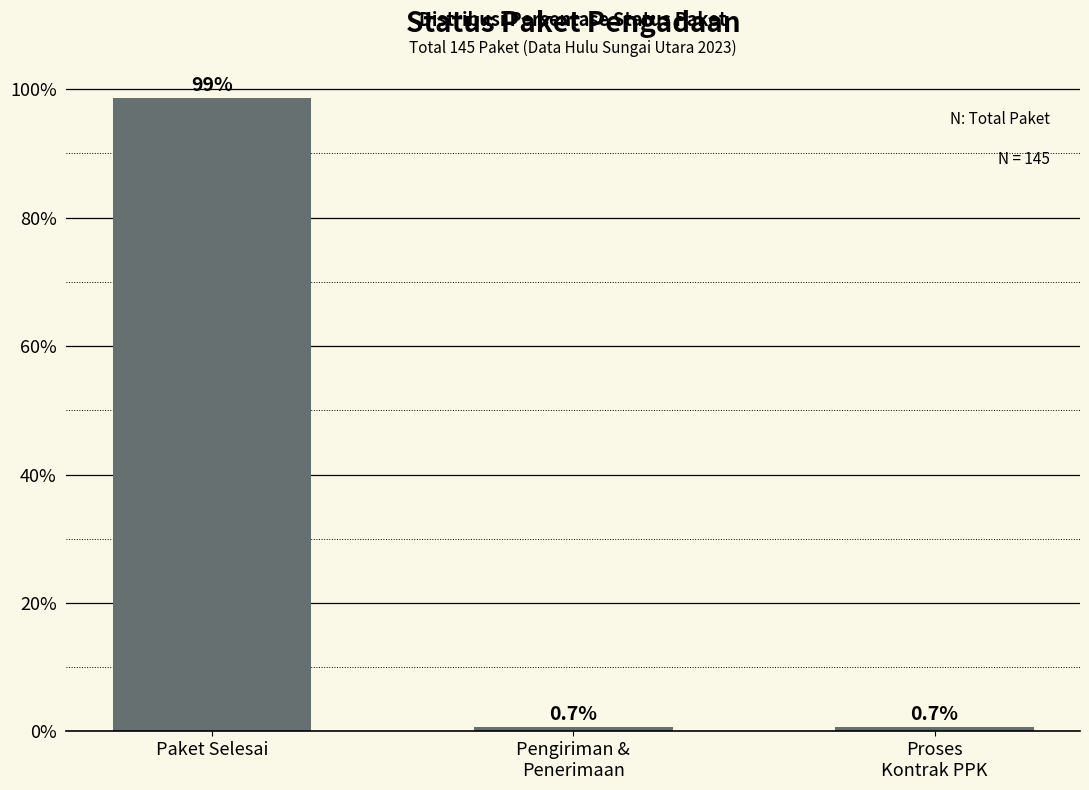

What is the smallest value displayed?

0.7